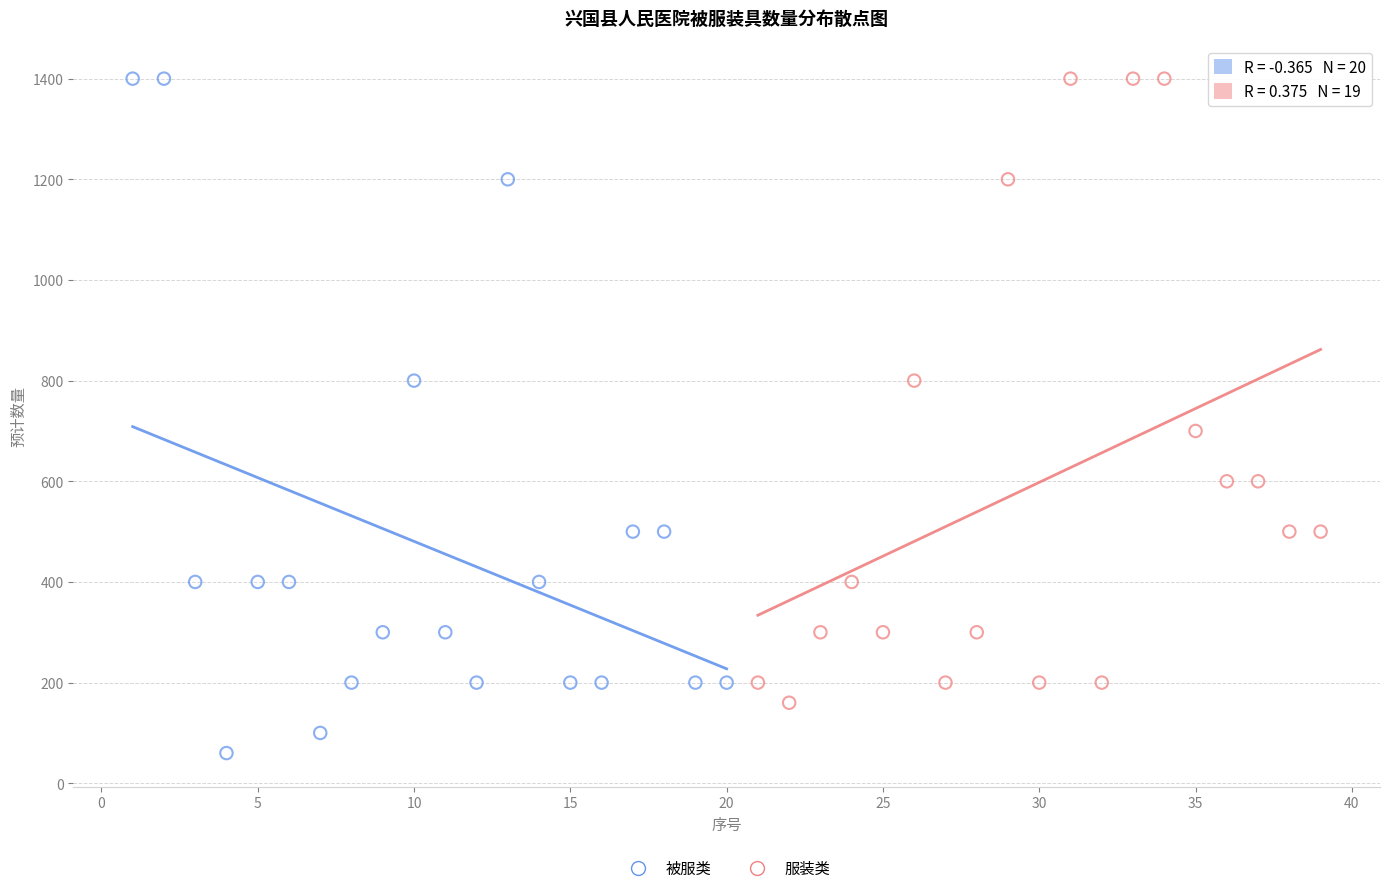

What are all the series names shown in the legend?

被服类, 服装类